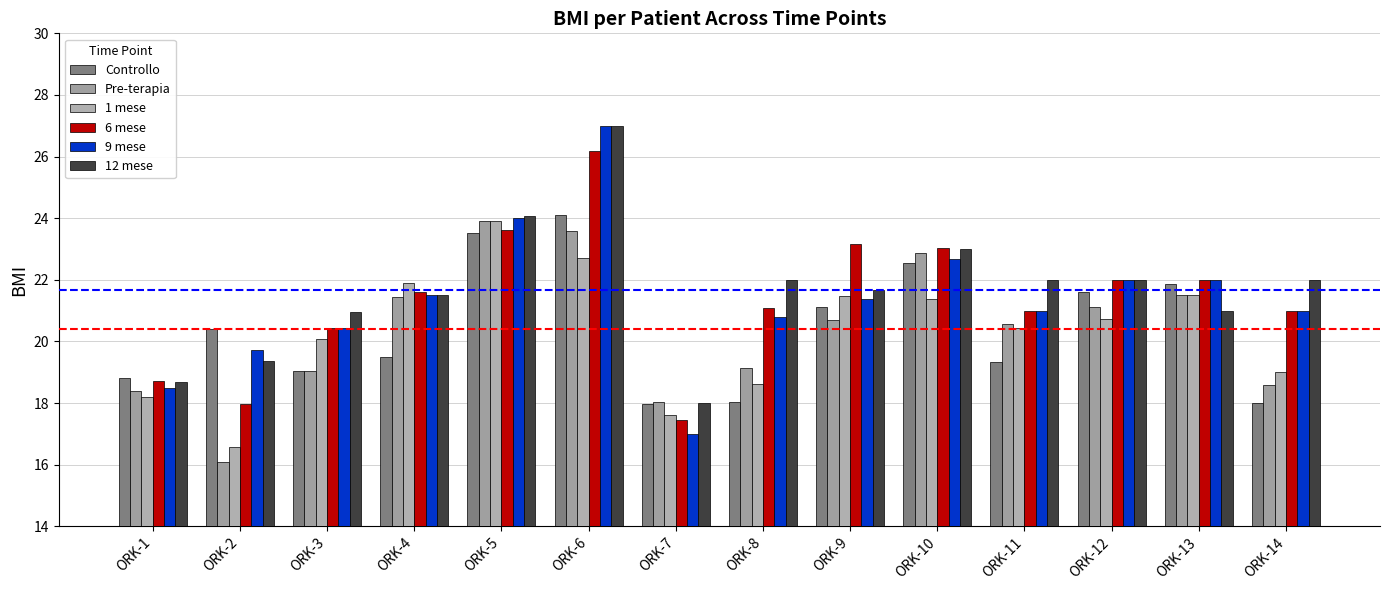

Count the number of categories in the chart.

14